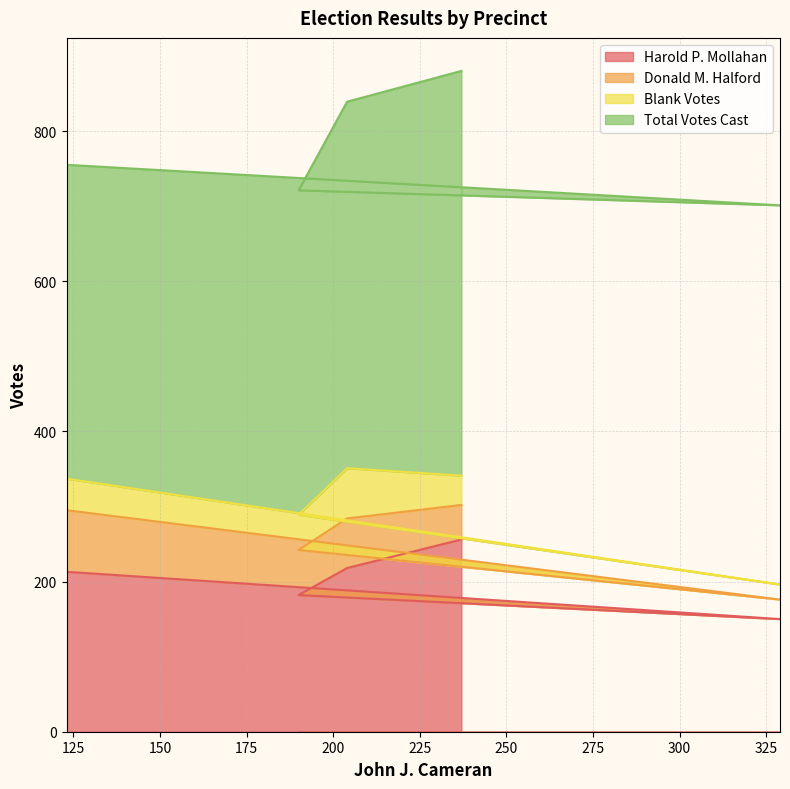

The value of Donald M. Halford at 204 is 66. True or false?

True